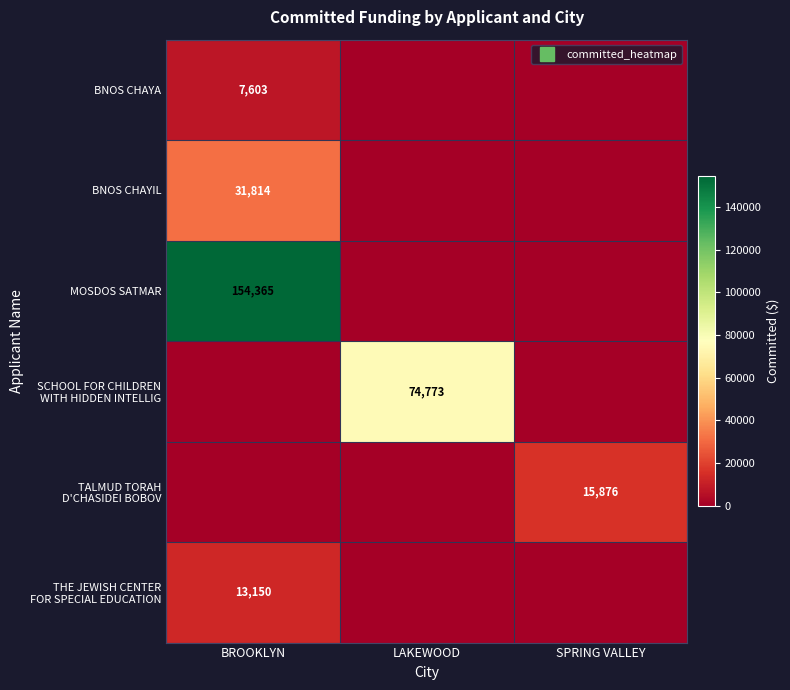

What is the difference between the maximum and minimum values in the SCHOOL FOR CHILDREN WITH HIDDEN INTELLIG series?

74773